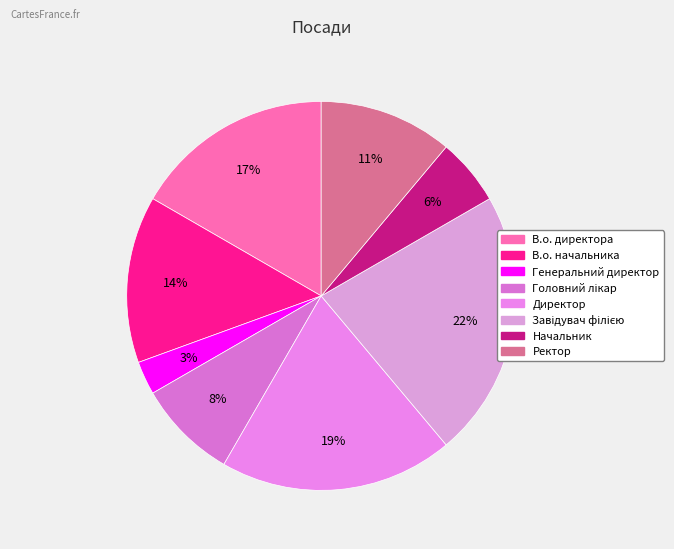

Count the number of slices in the pie.

8